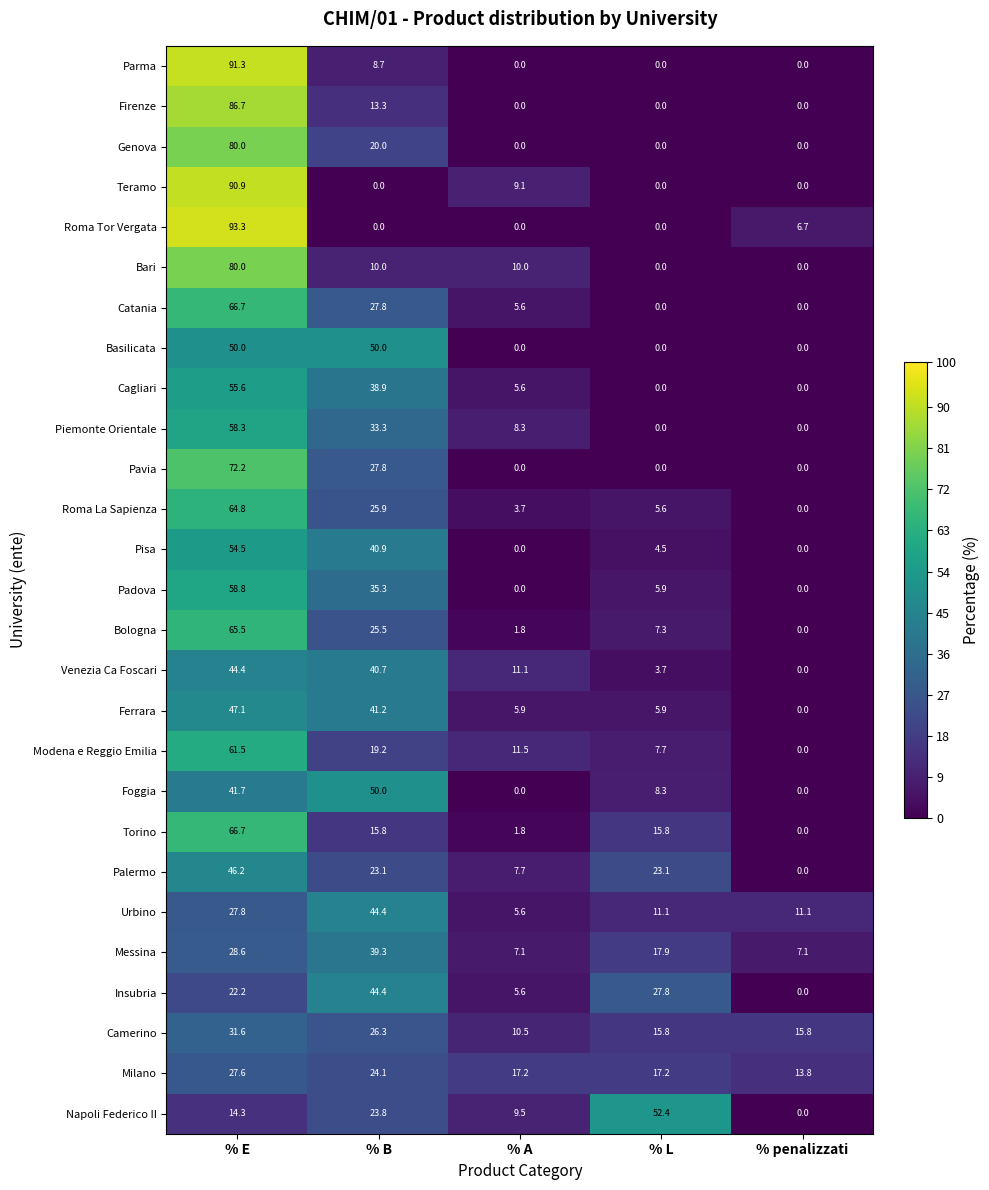

True or false: Pavia has a value of -36.2 at % penalizzati.

False